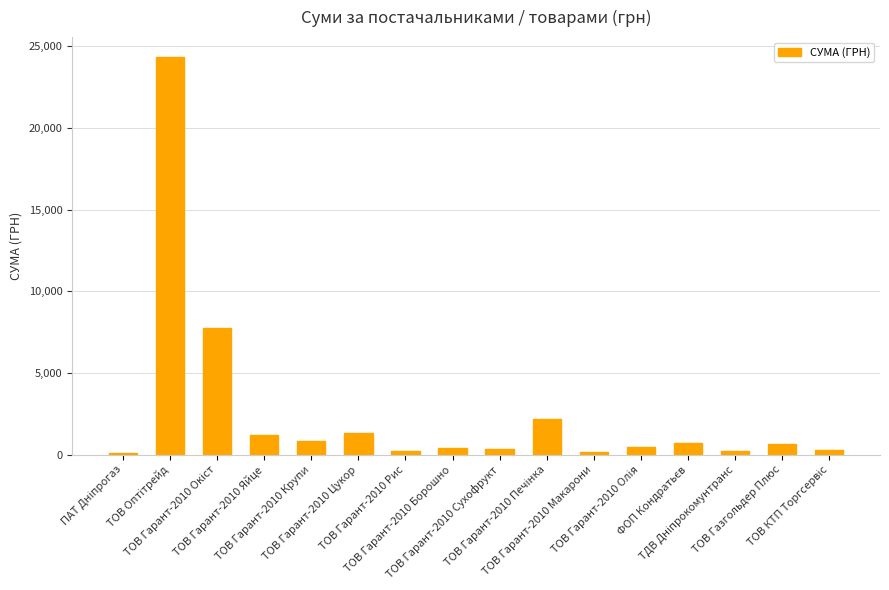

What is the value of the 3rd bar from the left?

7735.0